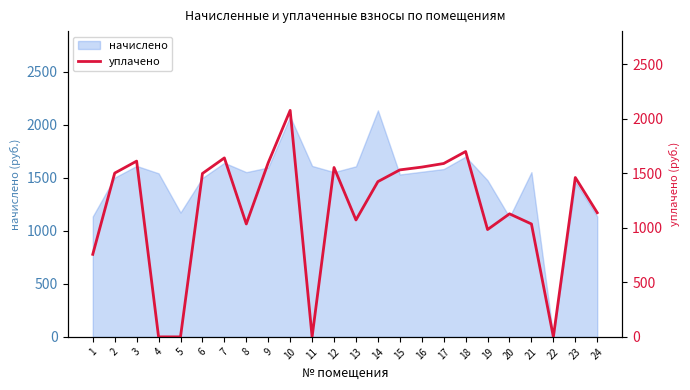

Does the chart display data point markers on the line(s)?

No